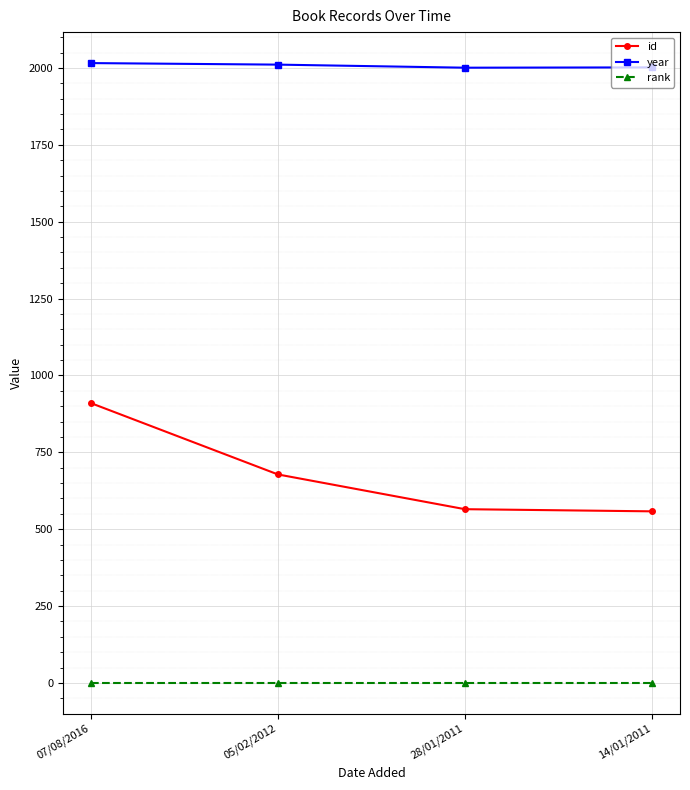

The value of year at 07/08/2016 is 2909. True or false?

False